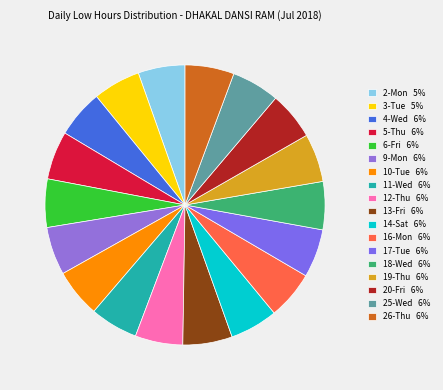

Does 11-Wed account for over 50% of the chart?

No